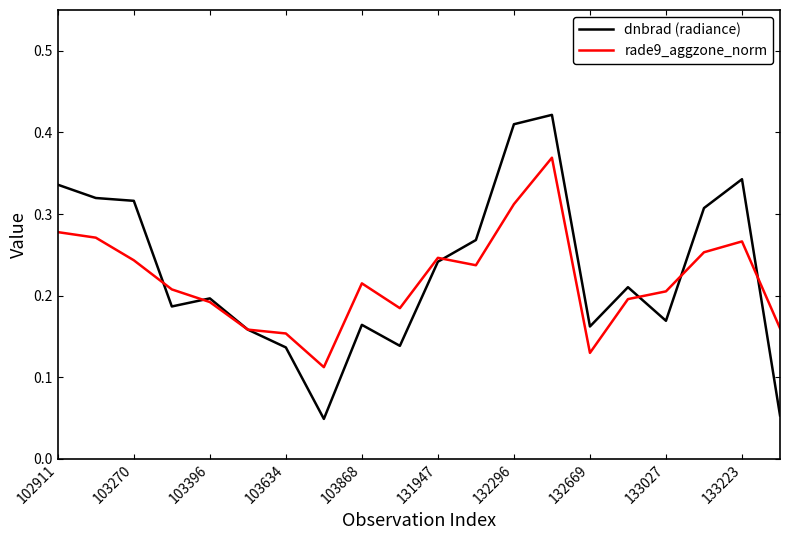

Rank the series by their maximum value, from lowest to highest.

rade9_aggzone_norm, dnbrad (radiance)